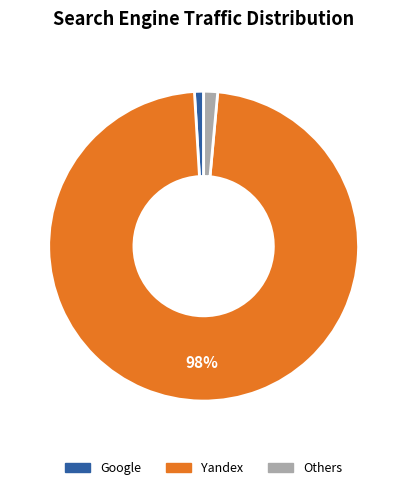

Count the number of slices in the pie.

3